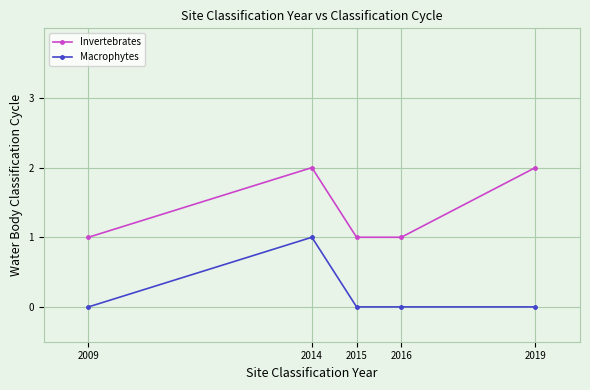

True or false: Macrophytes has more than 2 points higher than both neighbors.

False